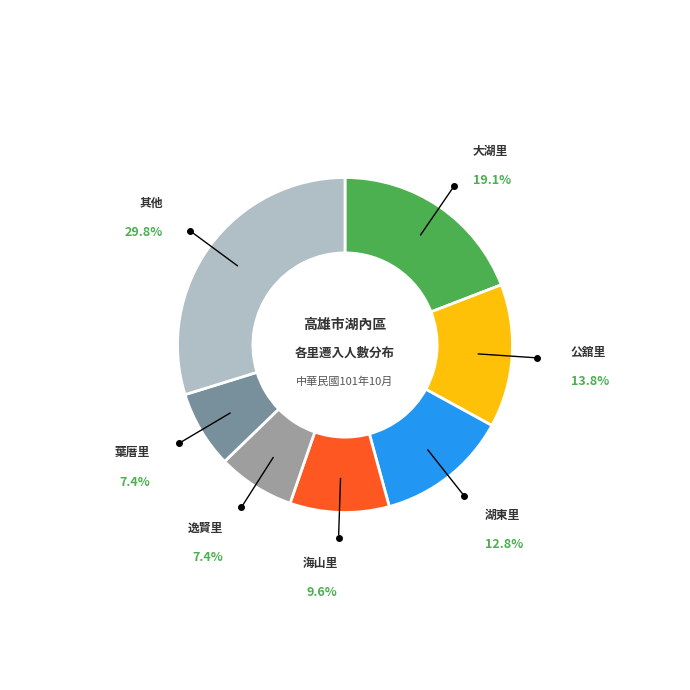

Is there any slice that represents more than half of the pie?

No